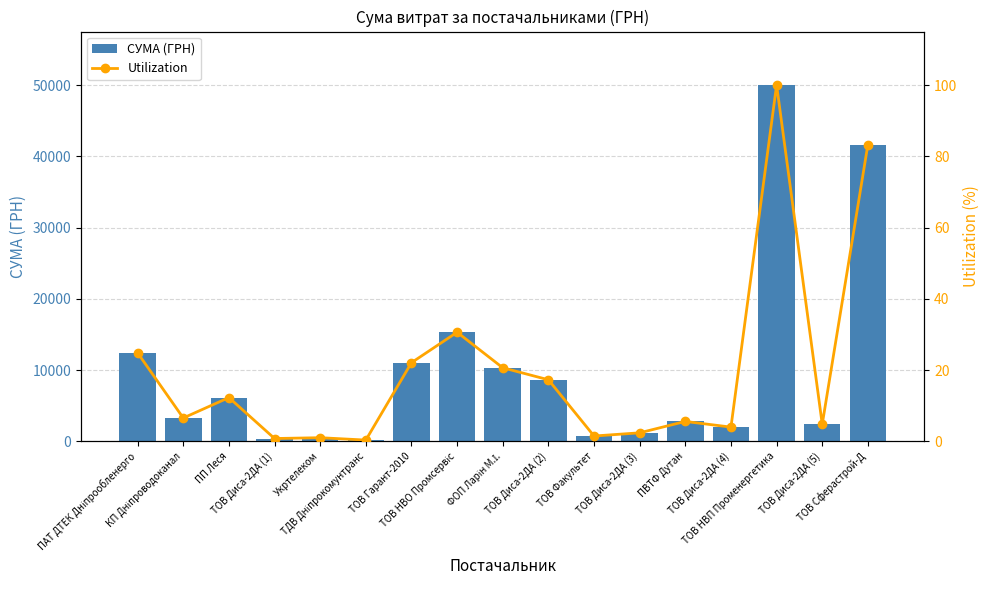

What position from the right is ТОВ НВО Промсервіс?

10